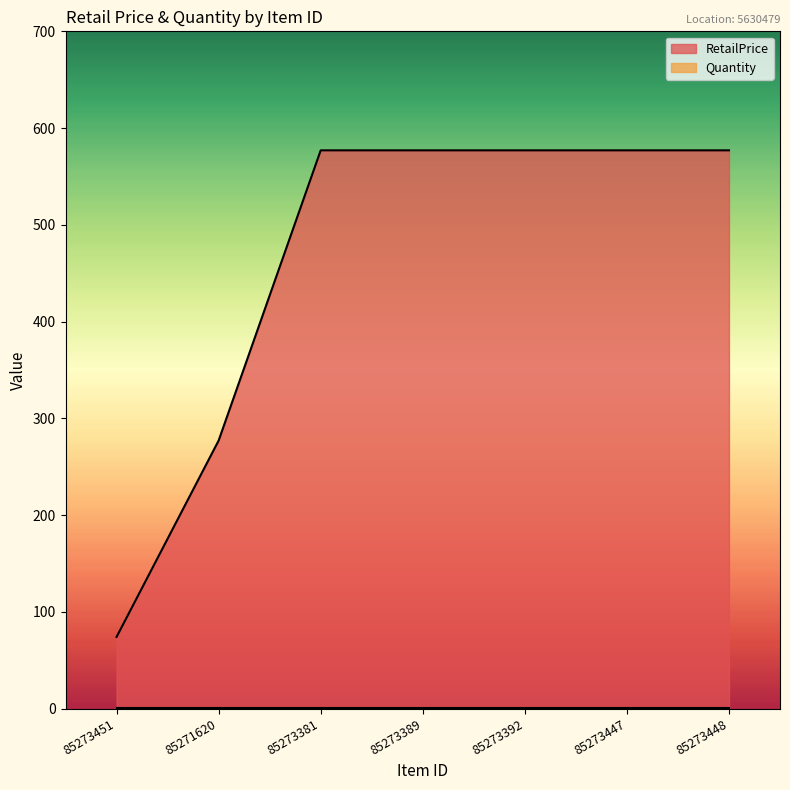

Rank the categories by value from lowest to highest.

85273451, 85271620, 85273381, 85273389, 85273392, 85273447, 85273448